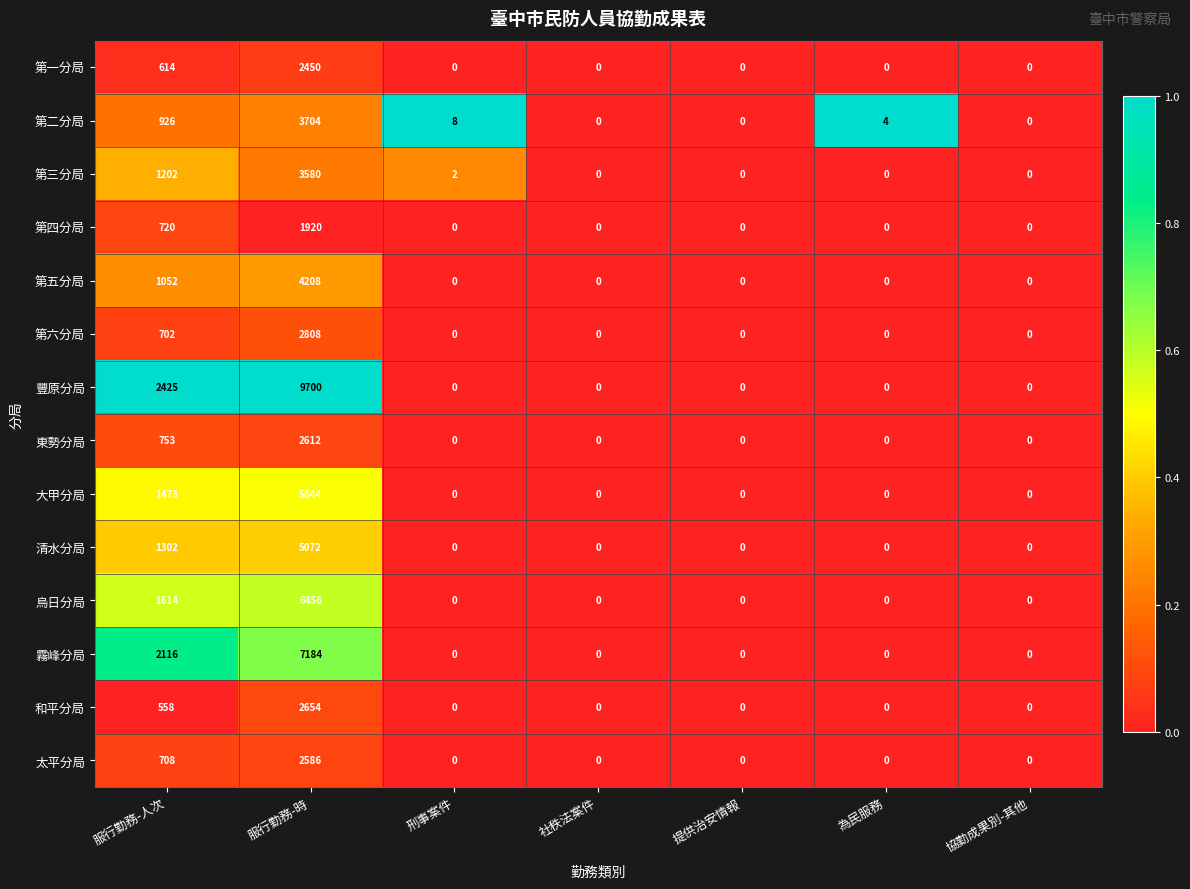

Which series changed the most between 服行勤務-時 and 刑事案件?

豐原分局